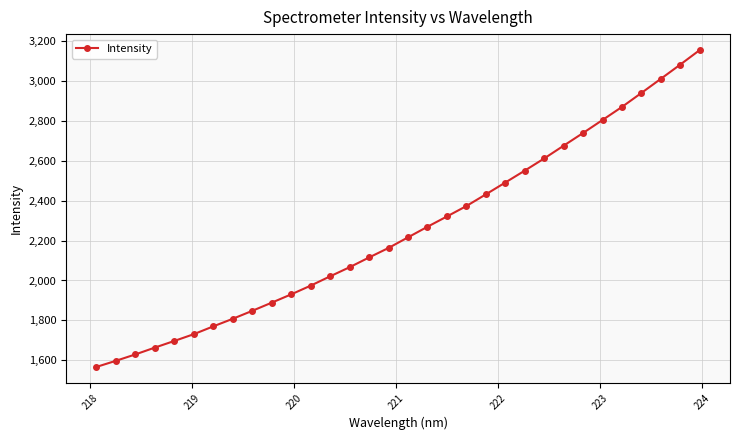

What is the value of the 32nd point from the left?

3155.2